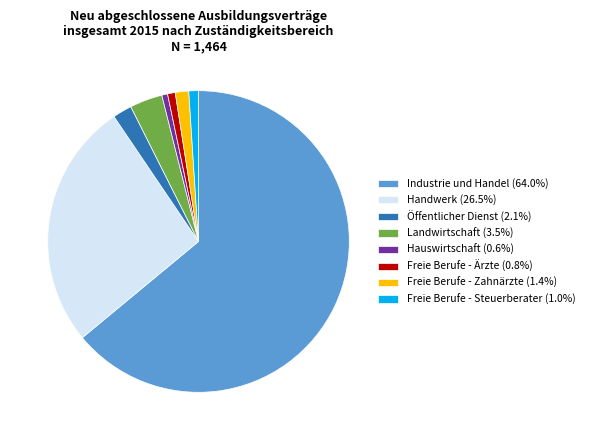

How many segments does this pie chart have?

8